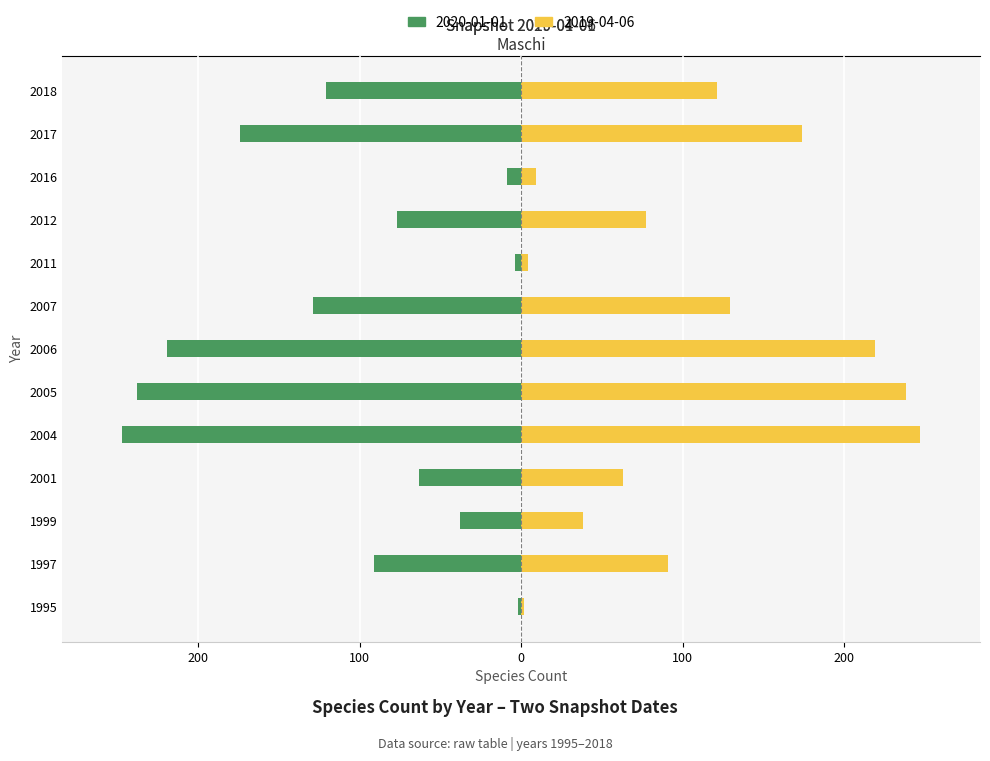

How many groups of bars are there?

13